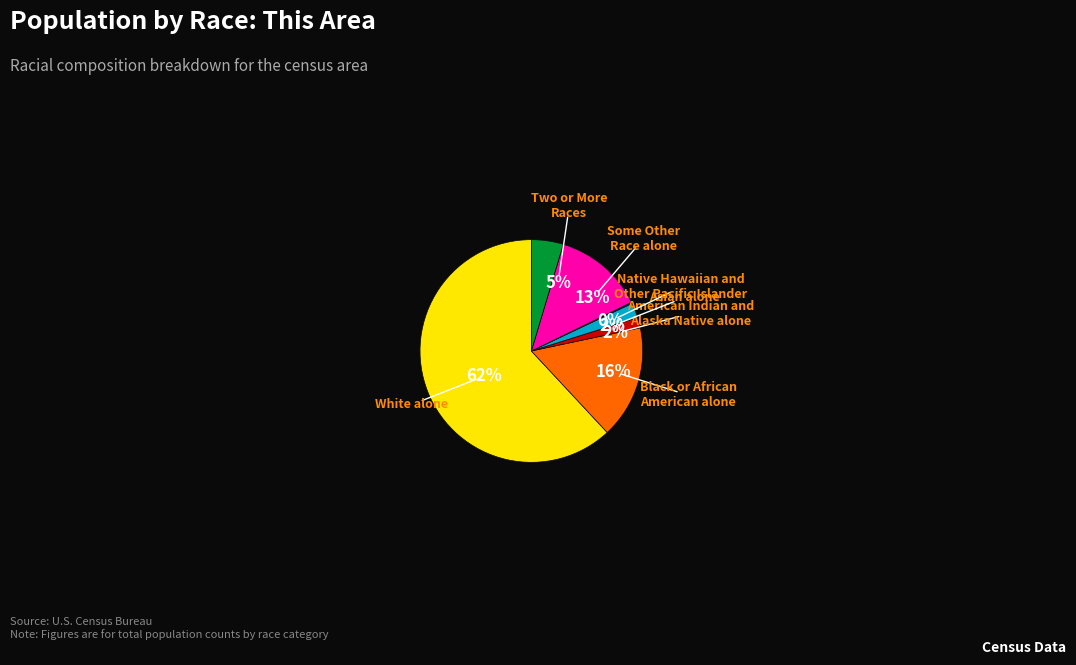

Rank the categories by value from lowest to highest.

Native Hawaiian and
Other Pacific Islander, American Indian and
Alaska Native alone, Asian alone, Two or More
Races, Some Other
Race alone, Black or African
American alone, White alone